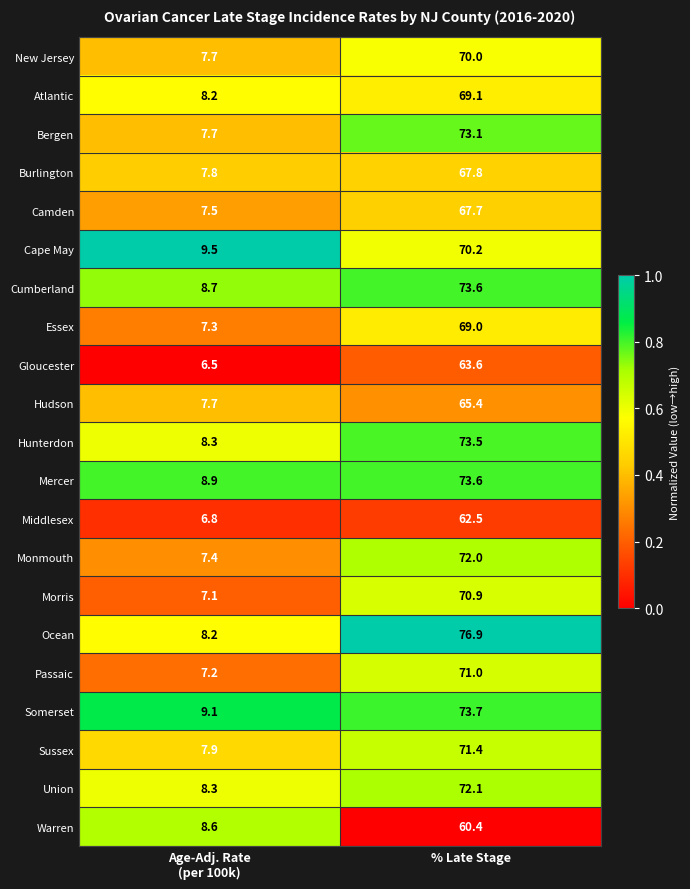

What is the sum of all New Jersey values?

77.7